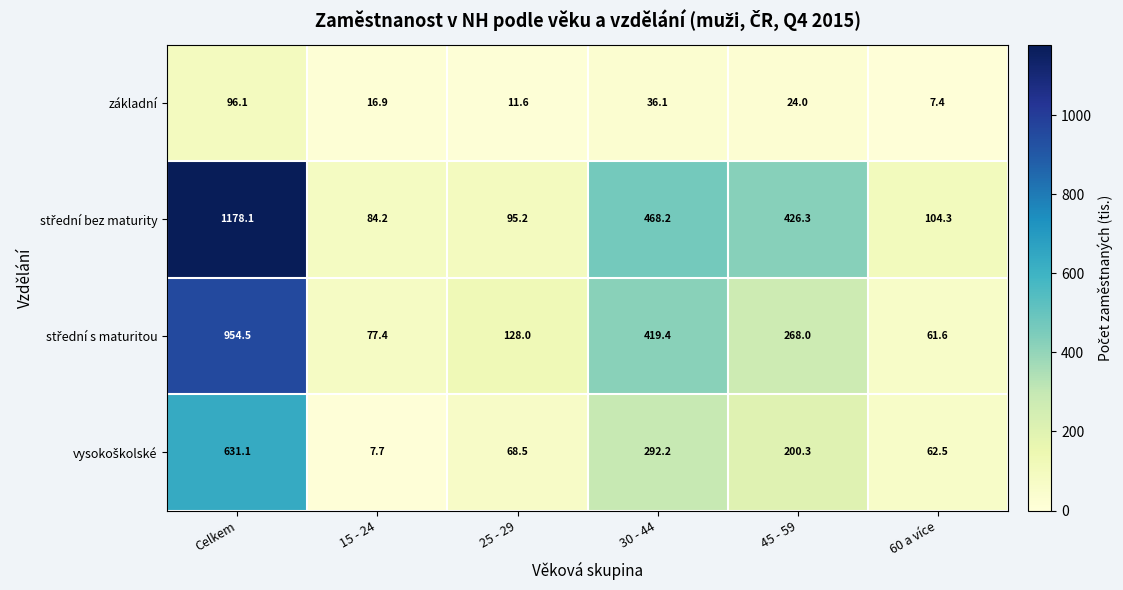

What is the sum of the základní values at 25 - 29 and 30 - 44?

47.7